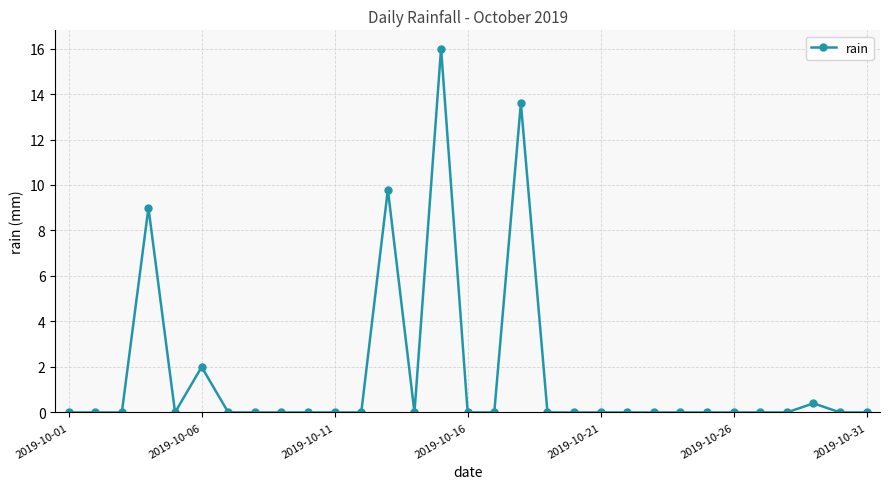

What is the greatest value displayed?

16.0